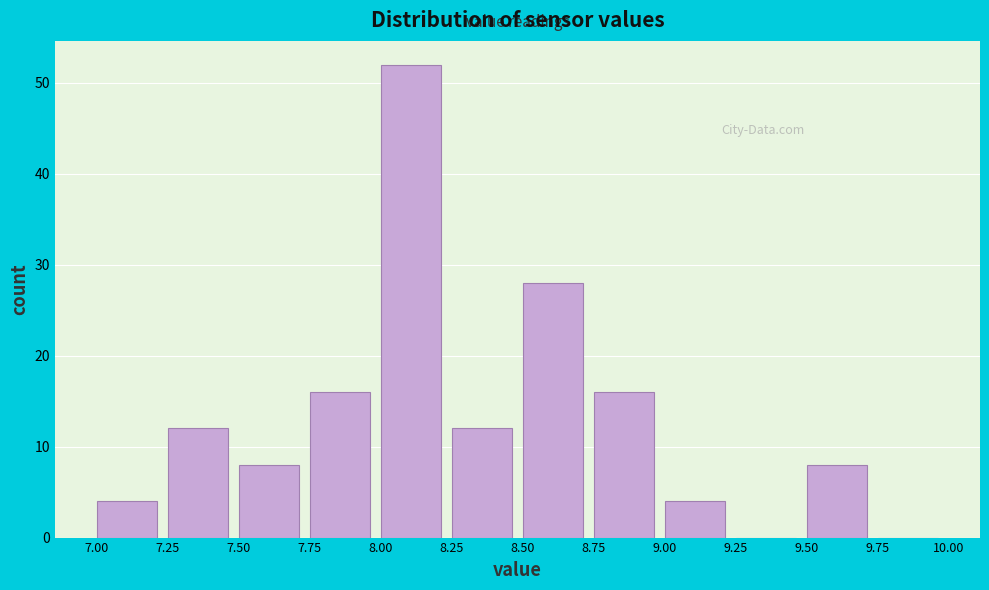

How tall is the bar that spans 9.50 to 9.75 on the x-axis? The values are not printed on the chart, so give them approximately, as read against the axis.

8